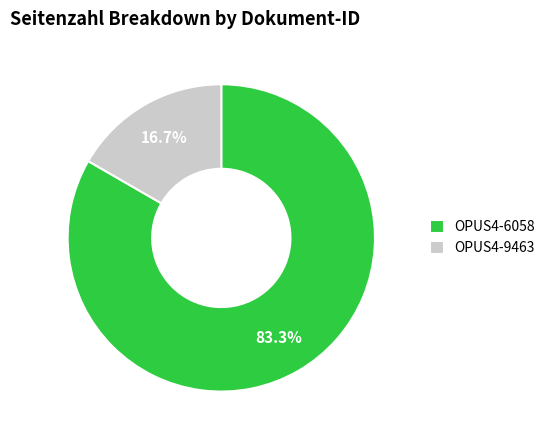

How much of the chart is everything except OPUS4-9463?

83.3%